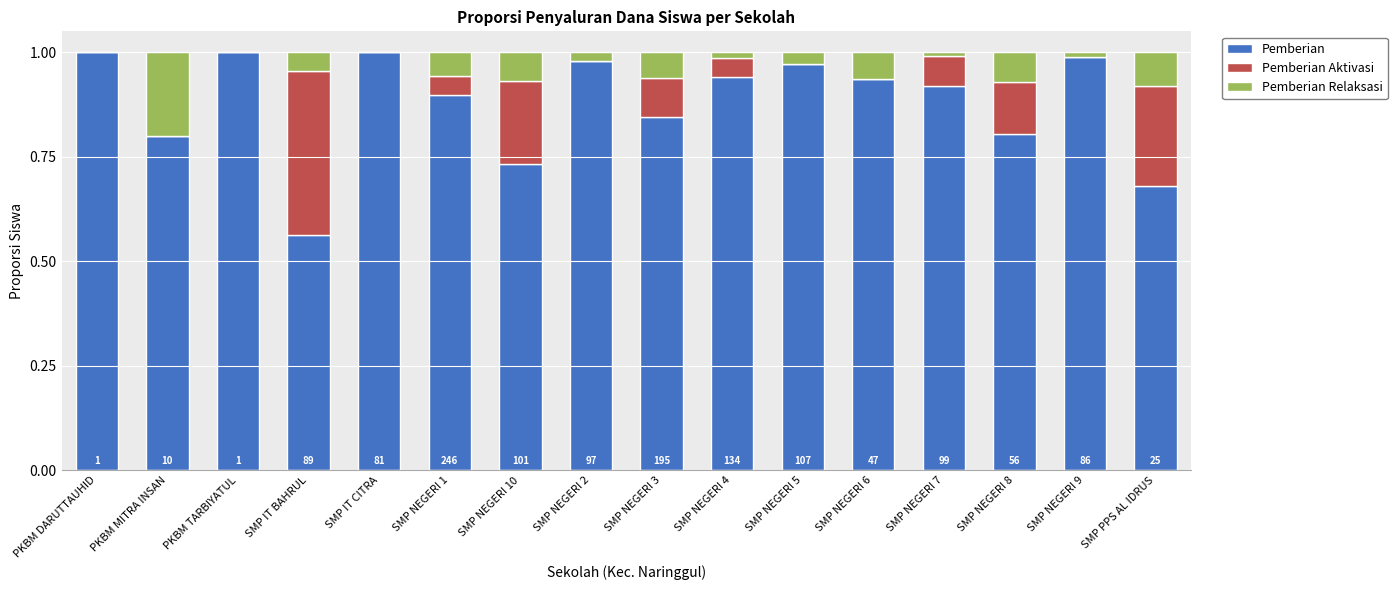

The value of Pemberian at PKBM DARUTTAUHID is 0.3. True or false?

False